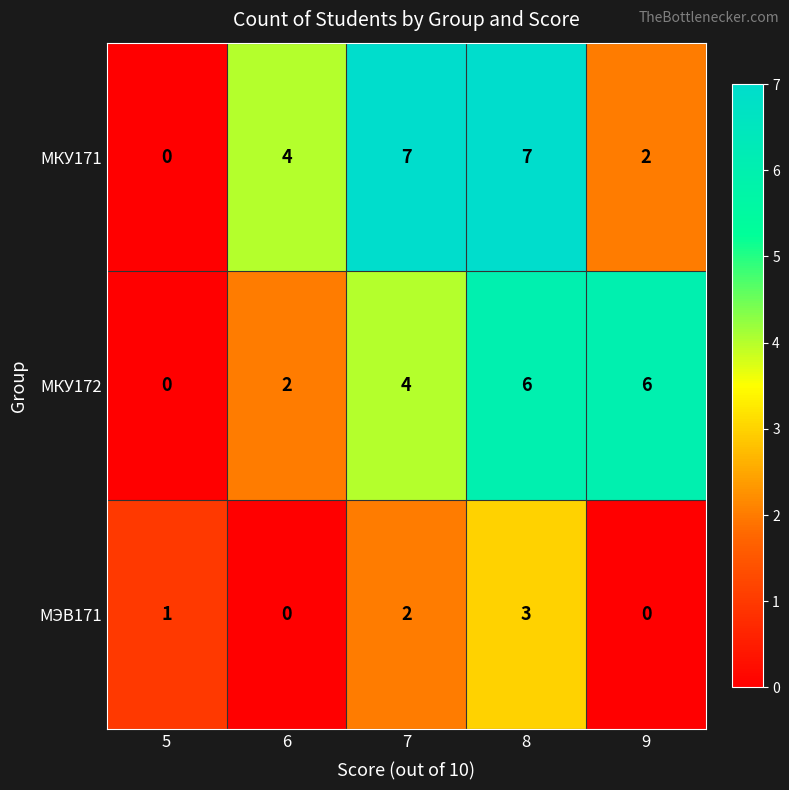

Reading right to left, list all the values displayed in this chart.

МКУ171: 2	7	7	4	0
МКУ172: 6	6	4	2	0
МЭВ171: 0	3	2	0	1